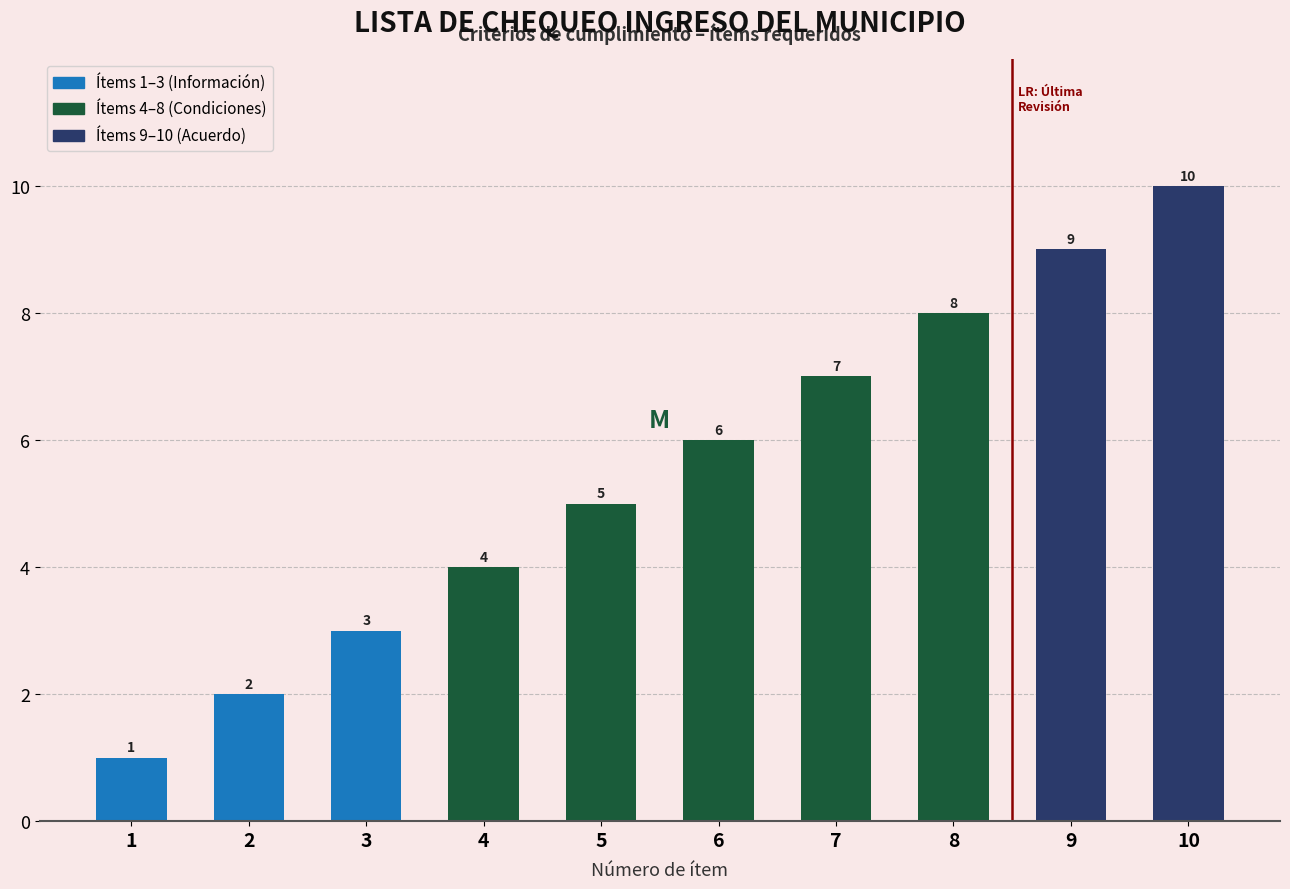

Reading left to right, list all the values displayed in this chart.

1	2	3	4	5	6	7	8	9	10